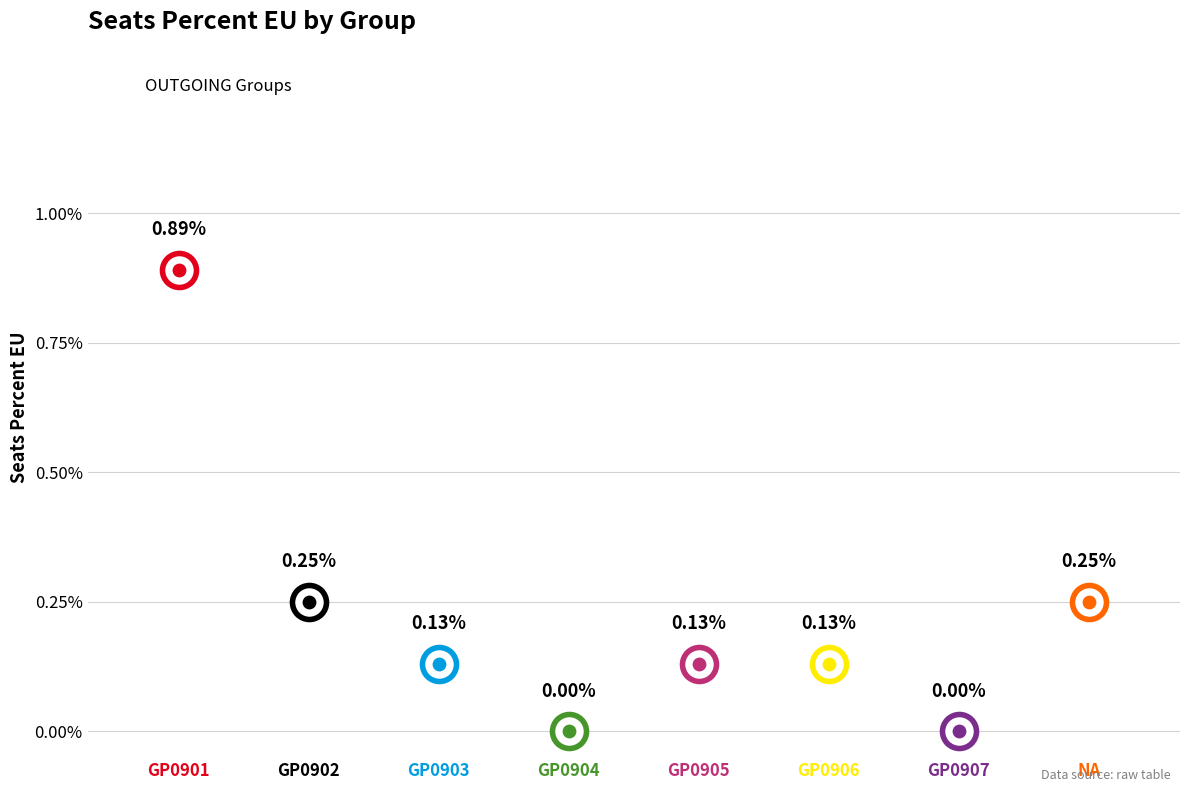

Which has a higher value, GP0906 or GP0904?

GP0906